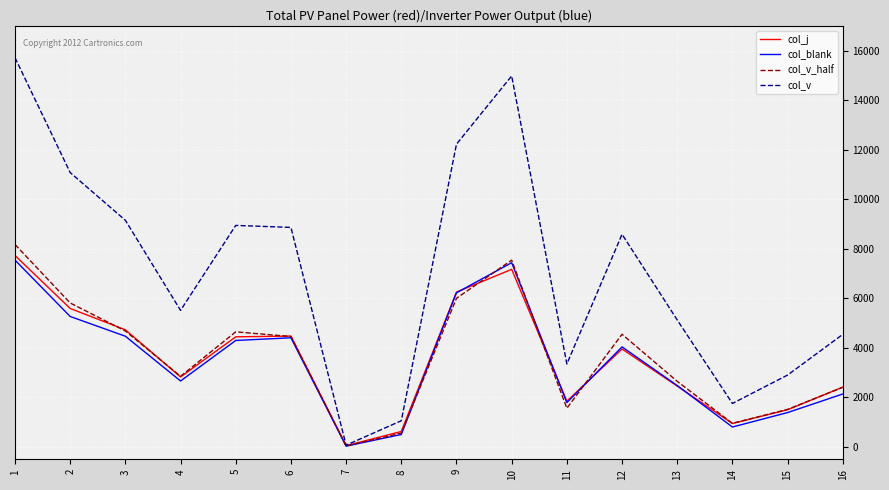

Rank the series by their maximum value, from highest to lowest.

col_v, col_v_half, col_j, col_blank